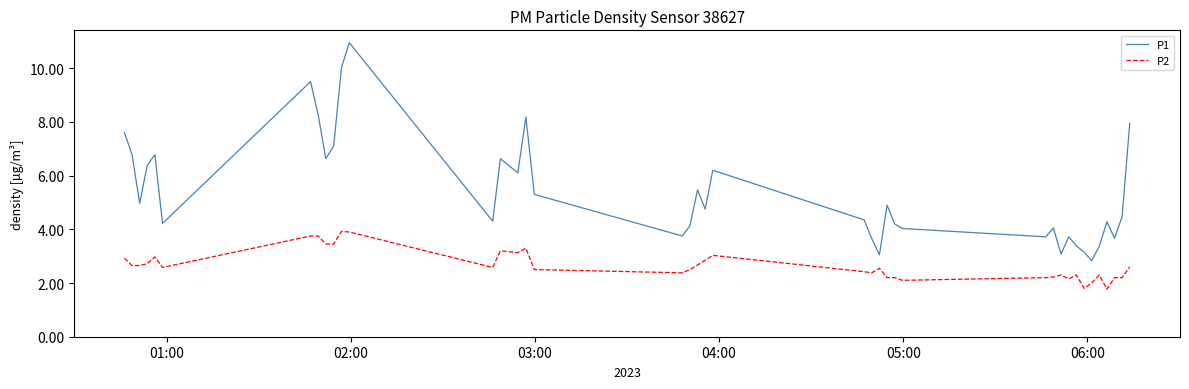

True or false: P2 and P1 cross at least once.

False